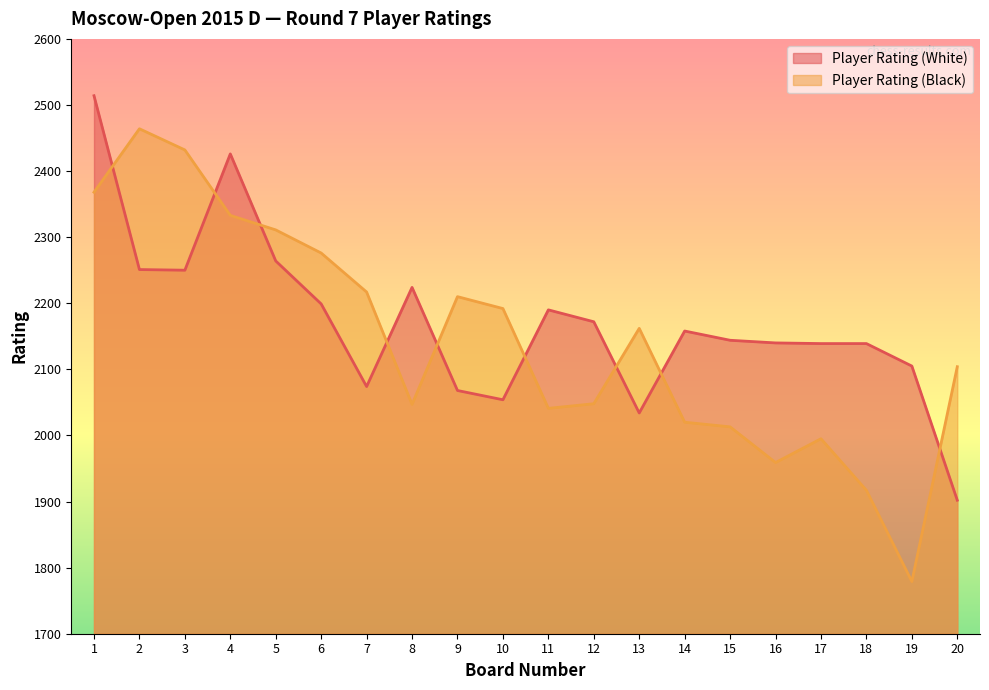

What is the spread (max minus min) of values at 11?

149